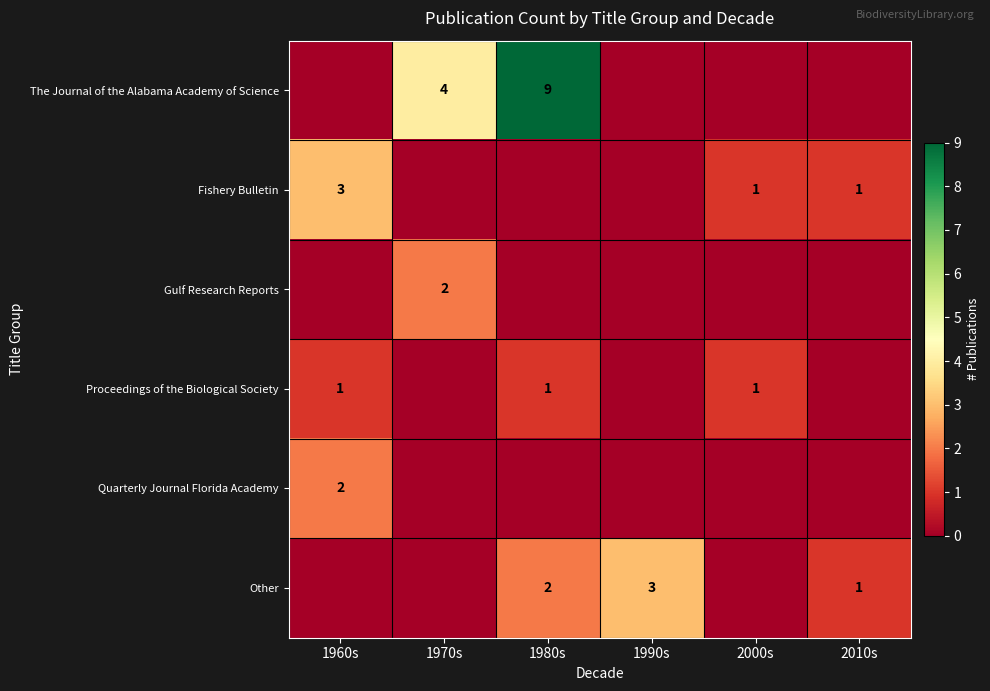

True or false: Proceedings of the Biological Society has a value of 1 at 2000s.

True